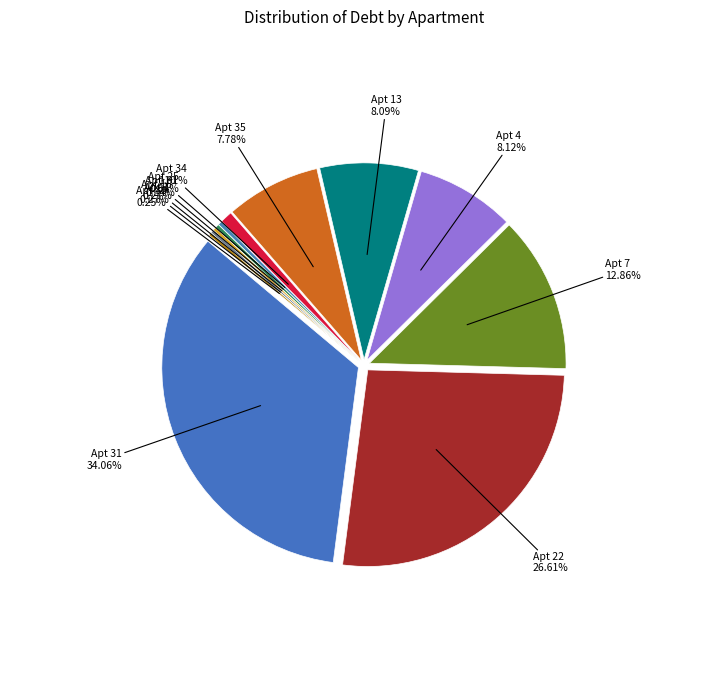

Which slice is the largest?

31